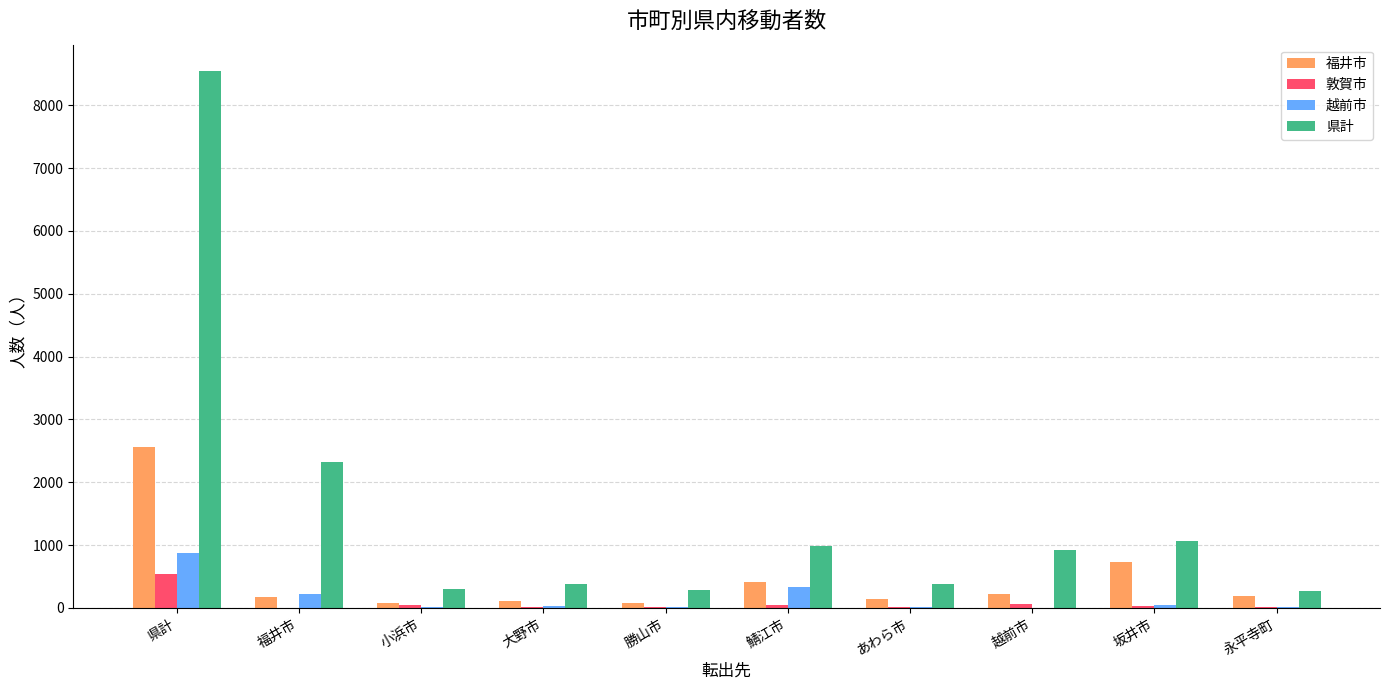

Which series changed the most between 県計 and 永平寺町?

県計